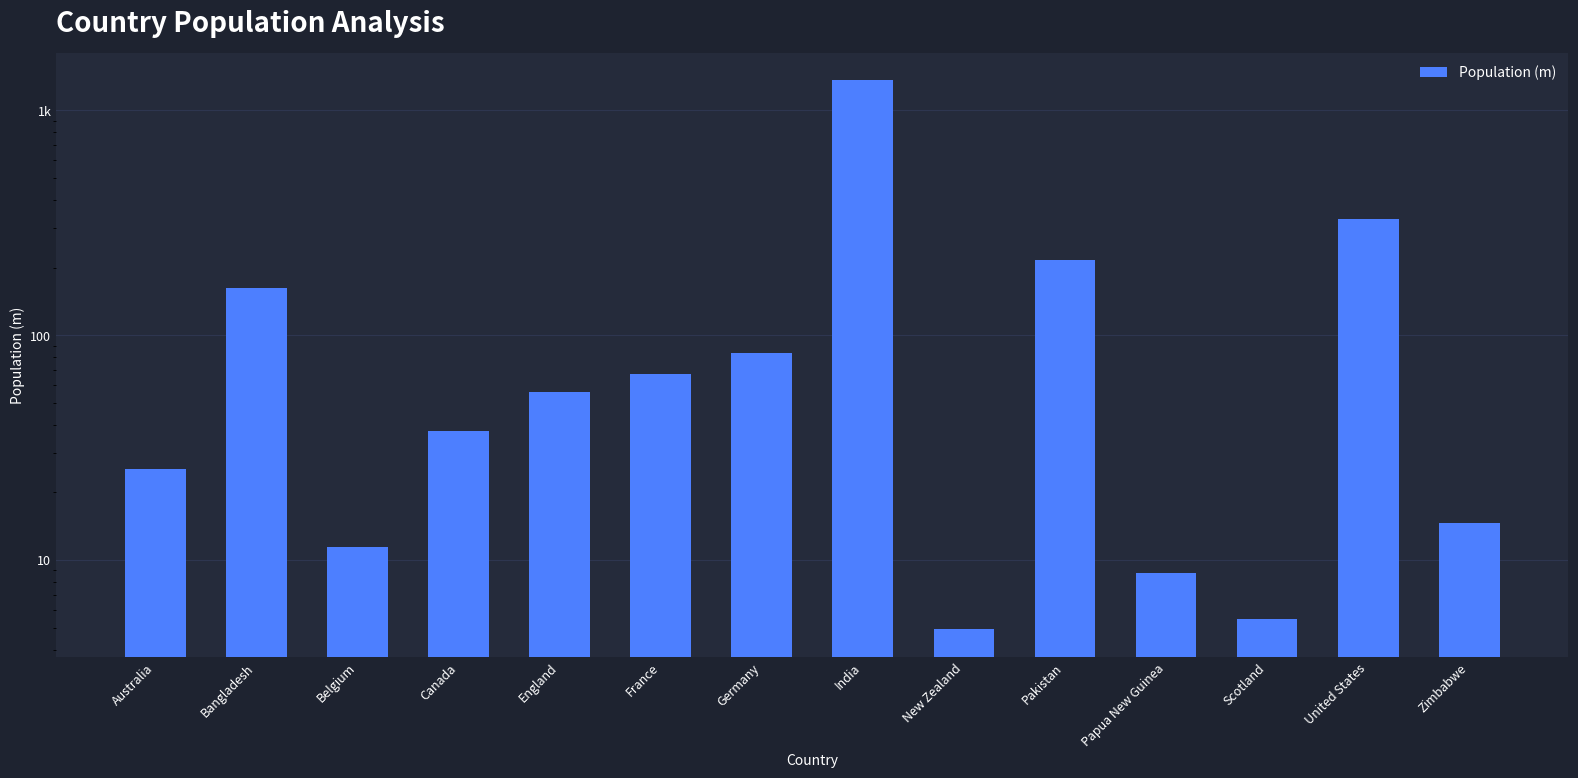

What is the change in value from Bangladesh to Papua New Guinea?

-154.2